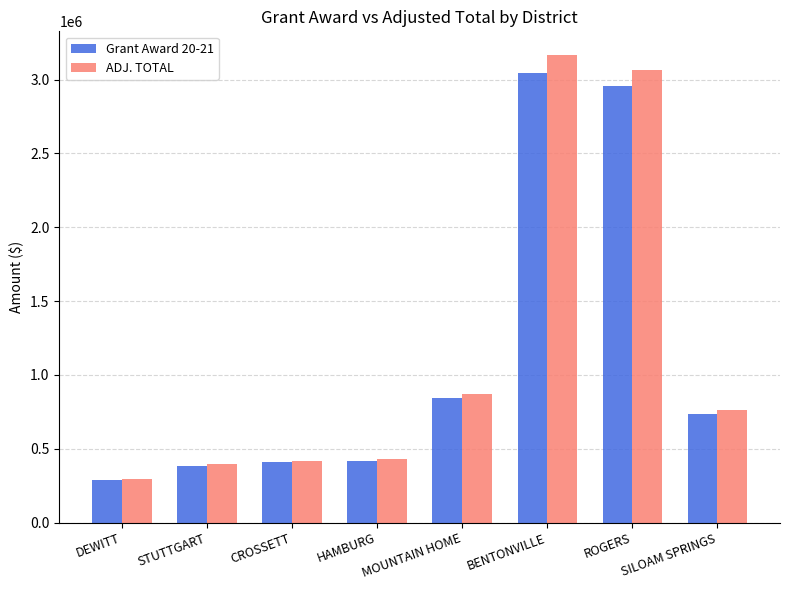

At which label does Grant Award 20-21 reach its minimum?

DEWITT